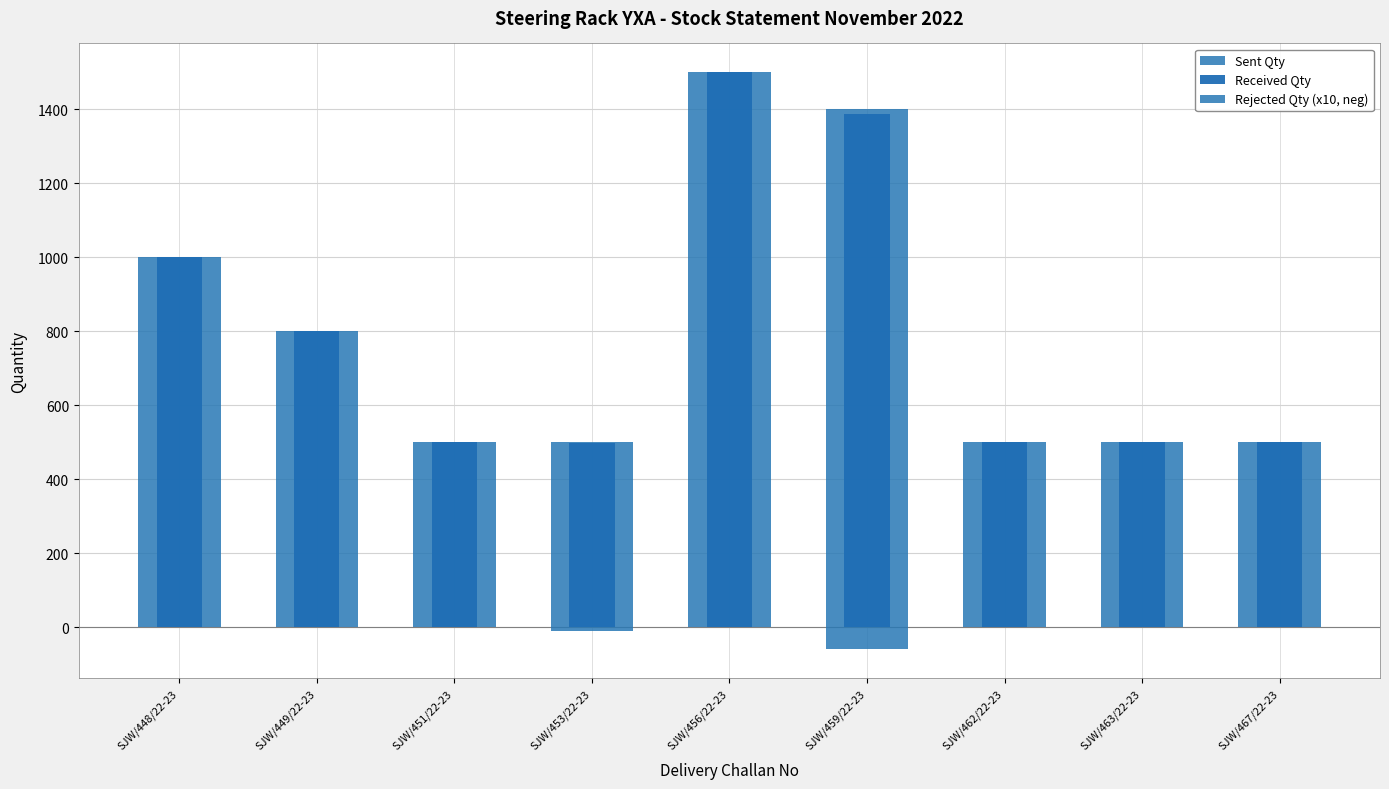

Count the number of data series in this chart.

3